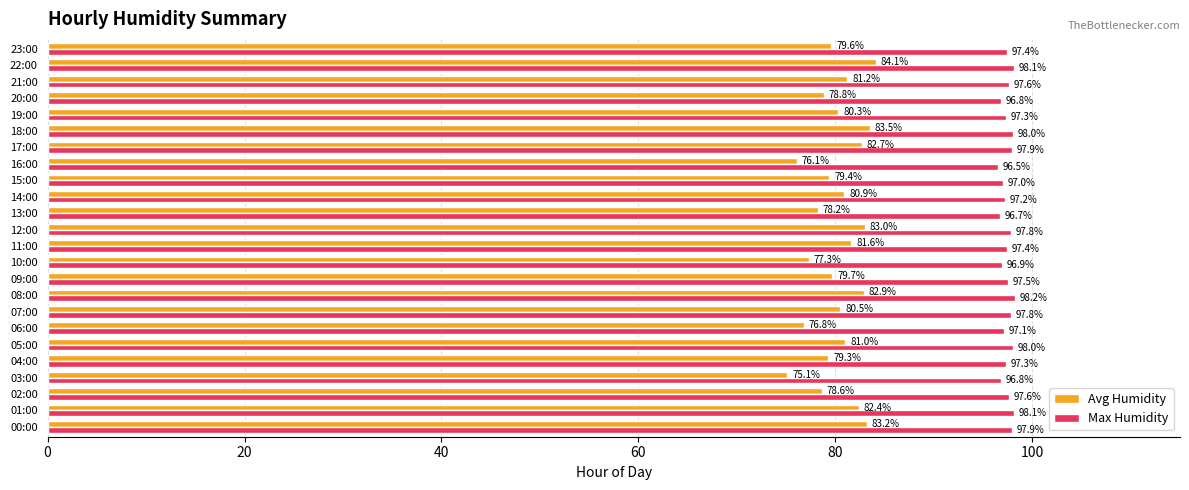

How many data points in Avg Humidity are above 80?

13